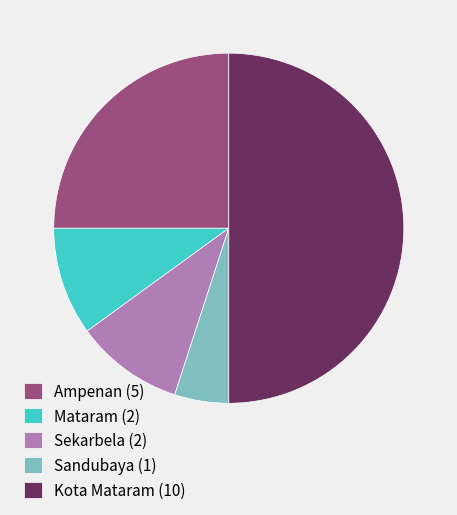

Which has a higher value, Mataram (2) or Ampenan (5)?

Ampenan (5)